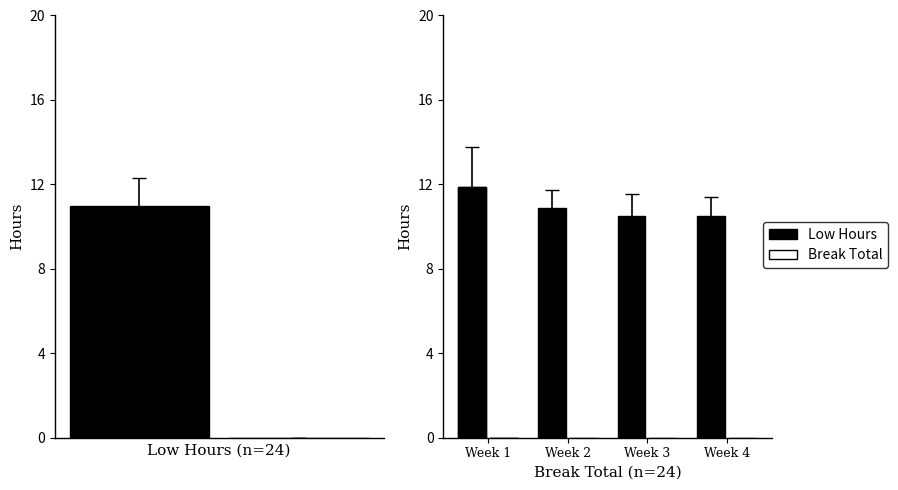

At 26, list the series in order from smallest to largest.

Break Total, Low (hours)